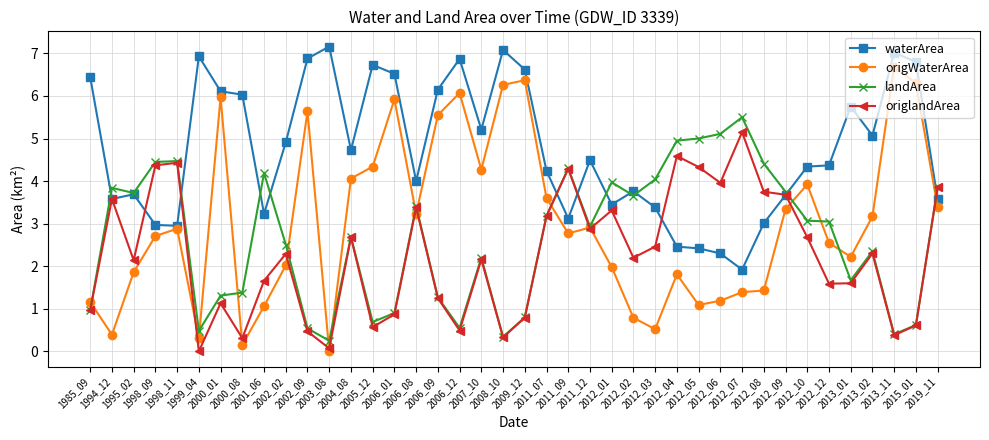

After their last crossing, which series has the higher values: origlandArea or waterArea?

origlandArea